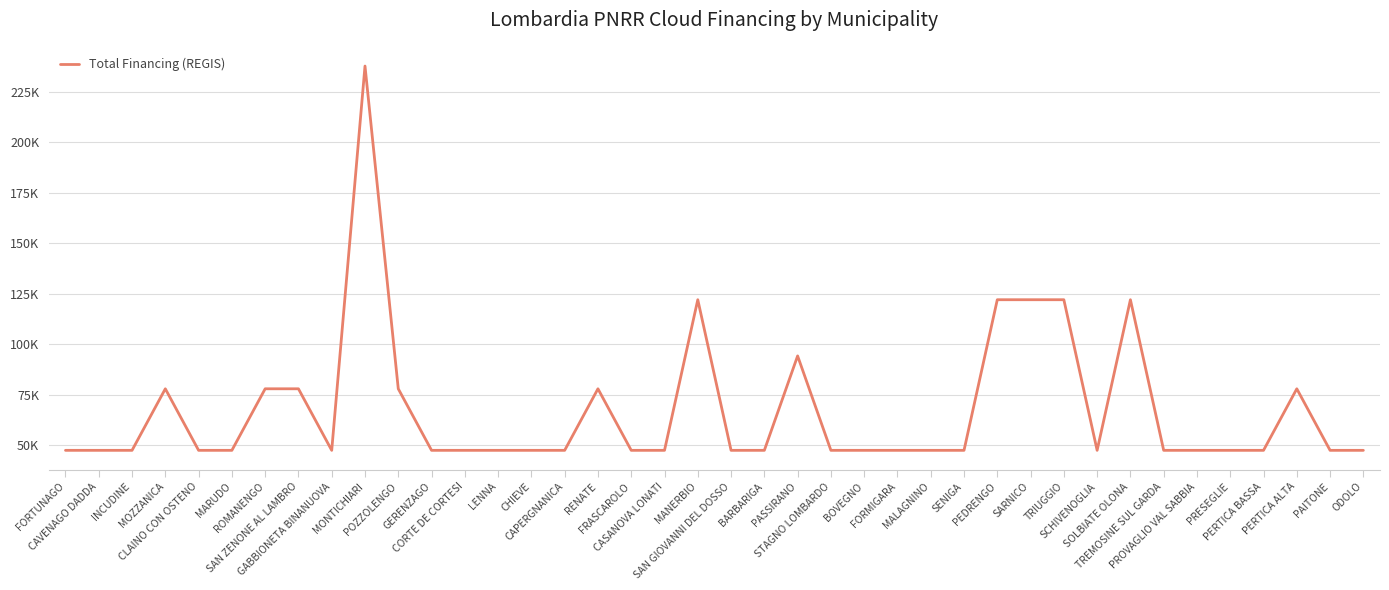

Does the chart have visible grid lines?

Yes